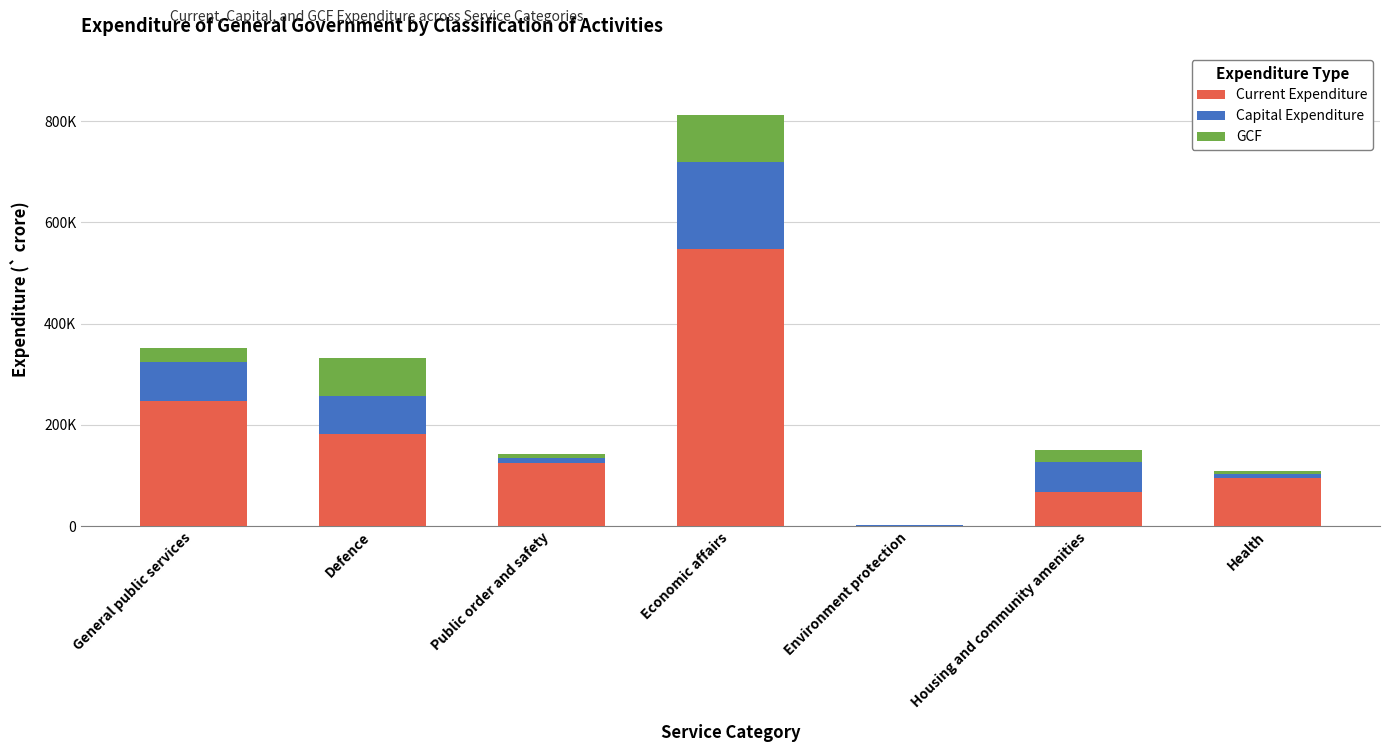

Which series changed the most between General public services and Defence?

Current Expenditure